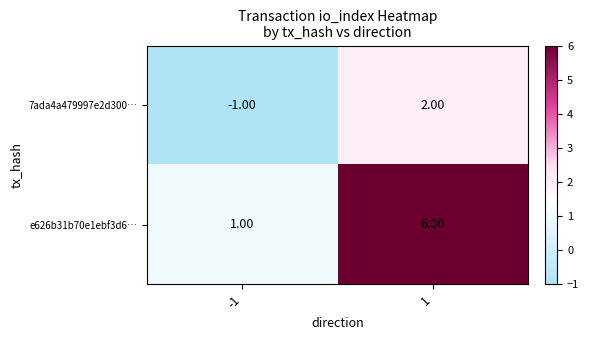

Rank the series by their maximum value, from highest to lowest.

e626b31b70e1ebf3d6…, 7ada4a479997e2d300…